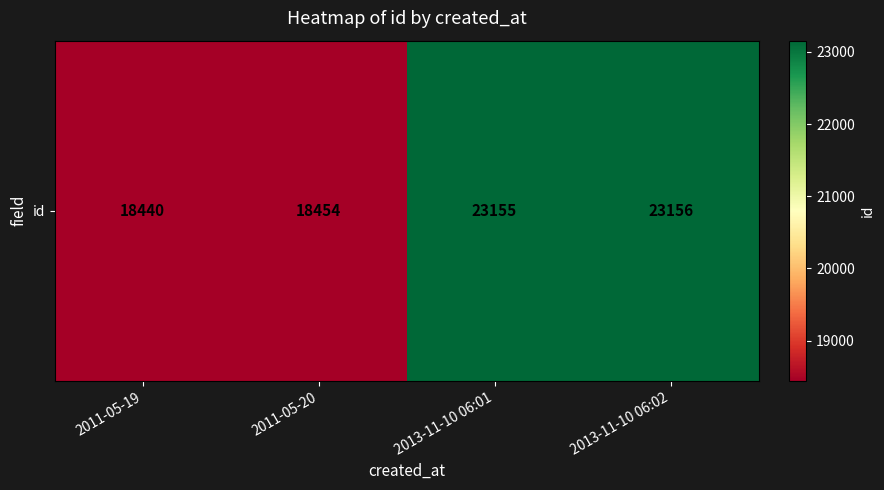

True or false: the data shows 23155 at 2013-11-10 06:01.

True